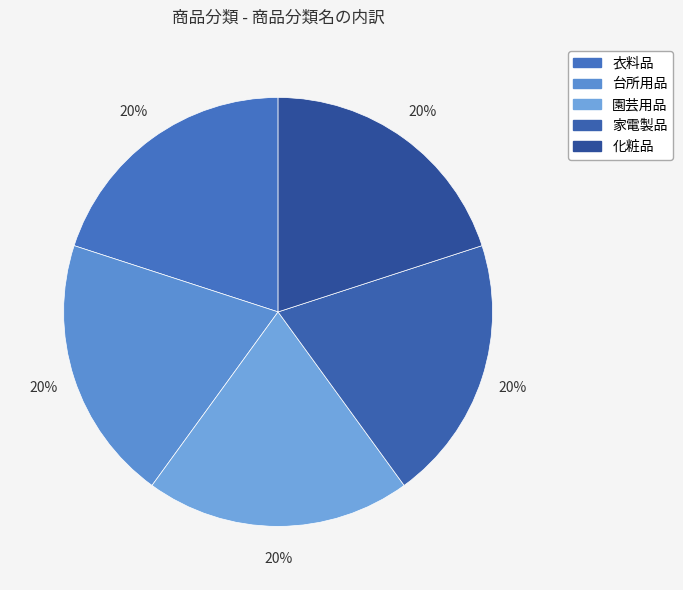

To the nearest percent, what is the difference between the 衣料品 and 家電製品 slice percentages?

0%